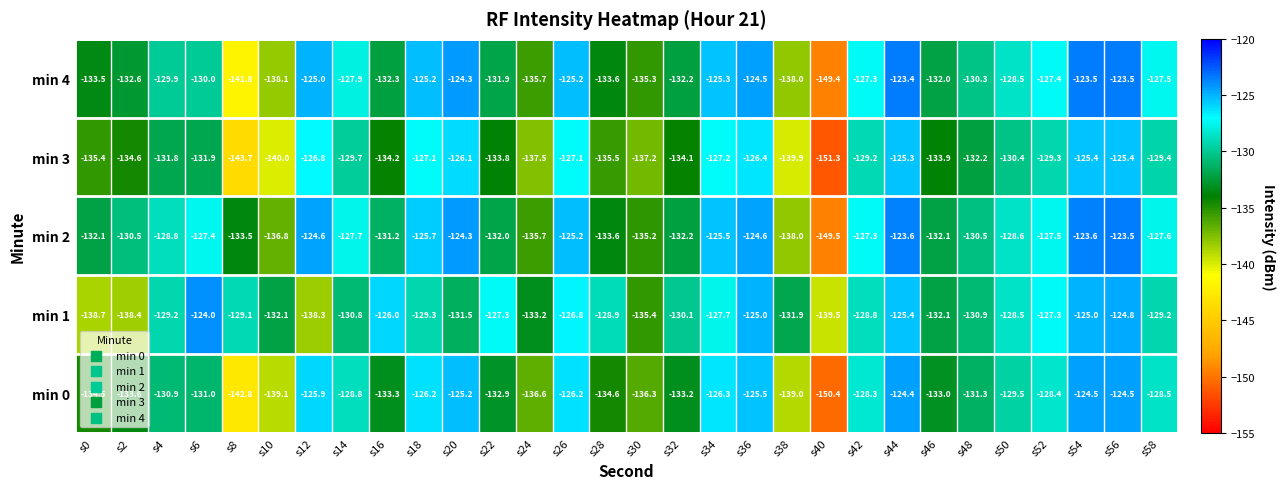

What is the difference between the highest and lowest values at s30?

2.0